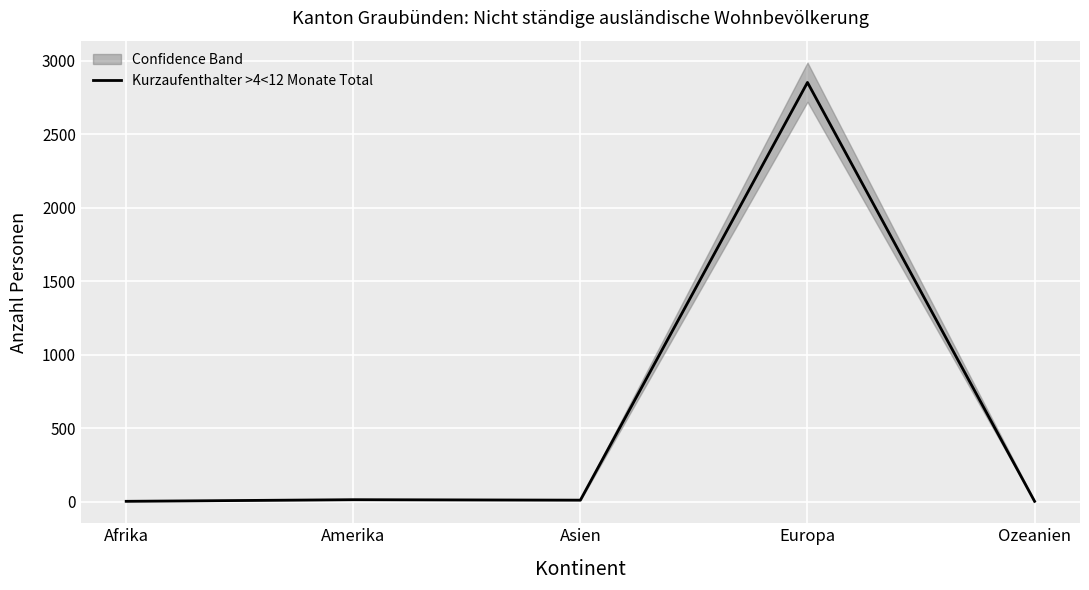

True or false: the data shows 1 at Ozeanien.

False